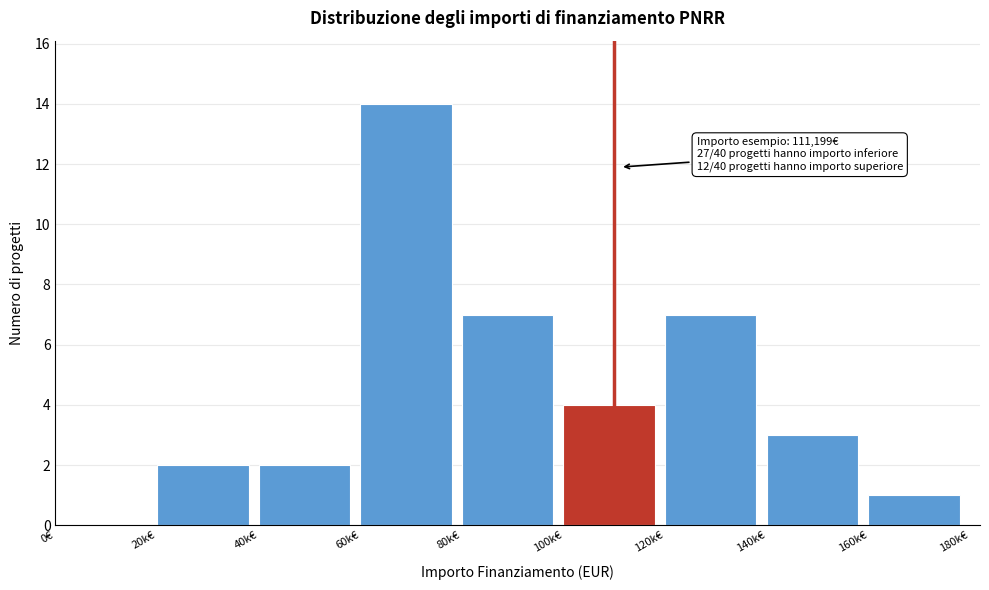

Reading left to right, list all the values displayed in this chart.

0€=0	20k€=2	40k€=2	60k€=14	80k€=7	100k€=4	120k€=7	140k€=3	160k€=1